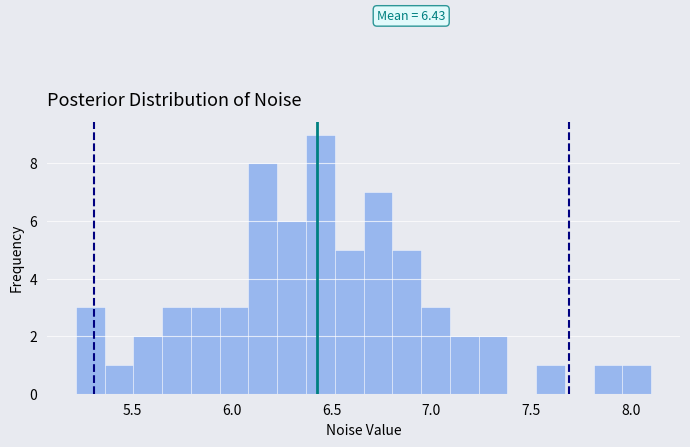

Around what value on the x-axis is the tallest bar? Give the approximate position of its centre, as read against the axis.

6.45